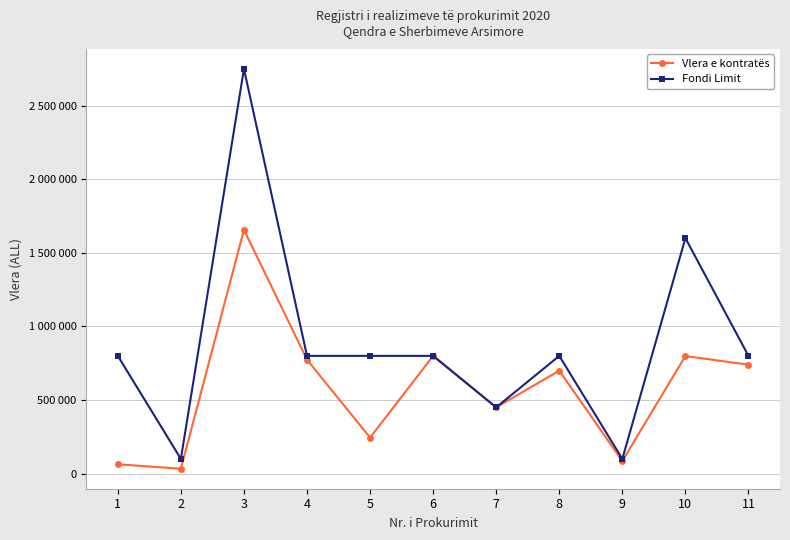

Reading left to right, what are all the values shown in this chart?

Vlera e kontratës: 63500.0	33192.0	1656883.6	773900.0	245000.0	800000.0	450000.0	699600.0	85804.0	799000.0	739900.0
Fondi Limit: 800000.0	100000.0	2750000.0	800000.0	800000.0	800000.0	450000.0	800000.0	100000.0	1600000.0	800000.0